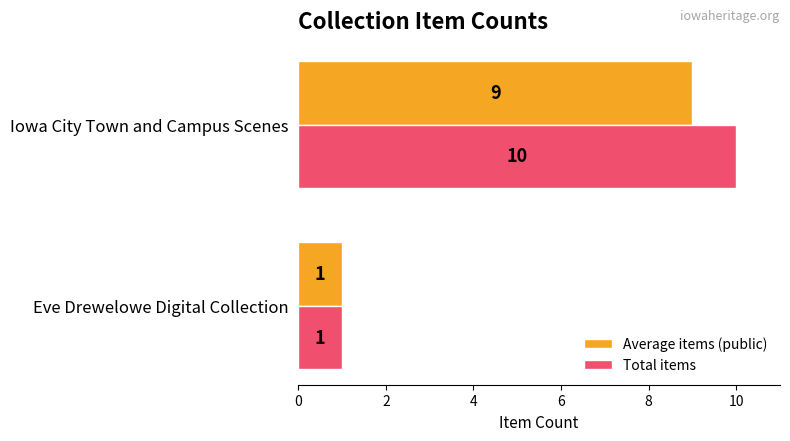

At how many categories does at least one series exceed 3?

1